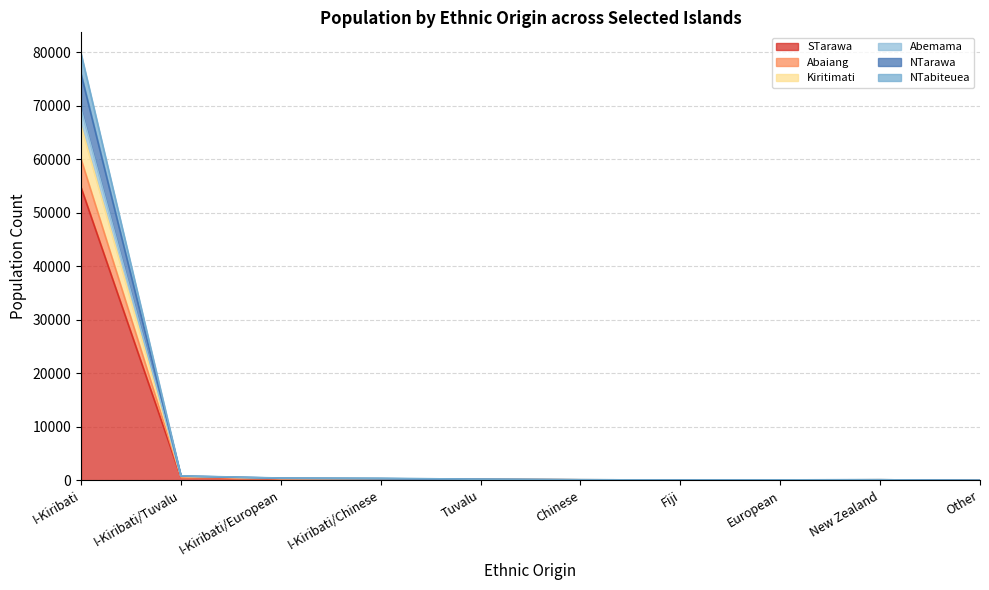

True or false: STarawa has a value of 310 at I-Kiribati/Tuvalu.

False